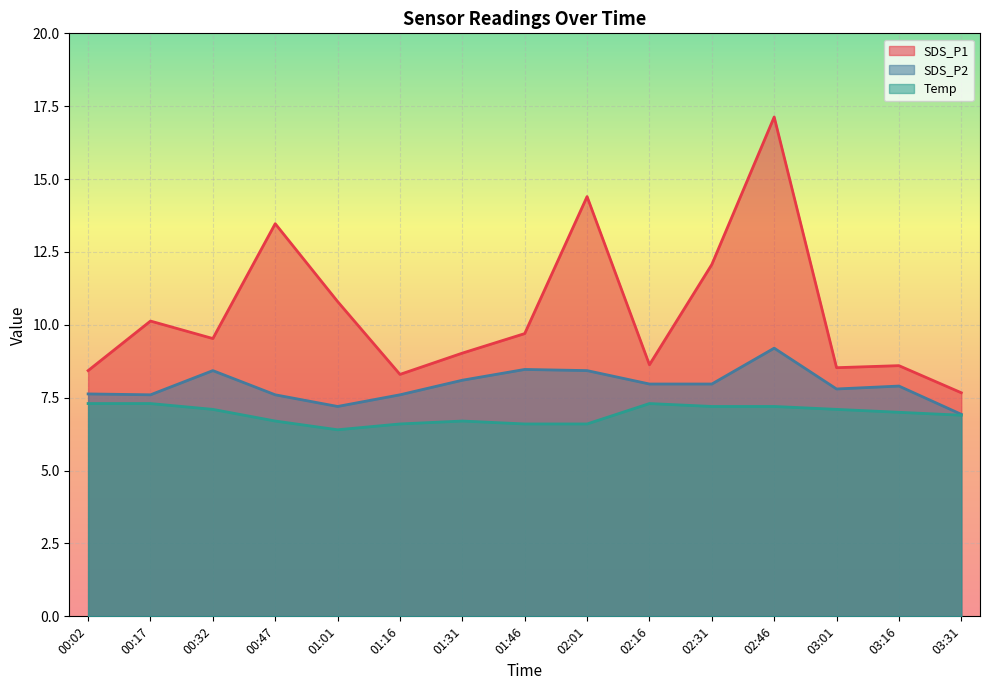

The Temp series shows 11.3 at 03:01. True or false?

False